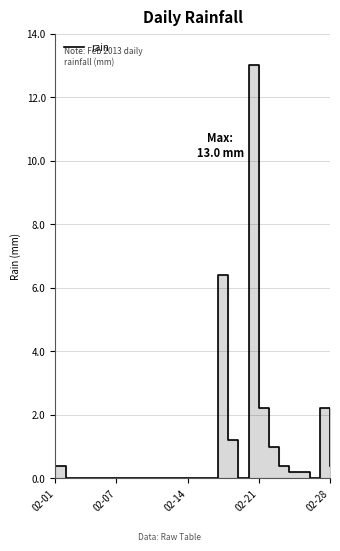

Is it true that the value at 02-14 is -4.4?

False